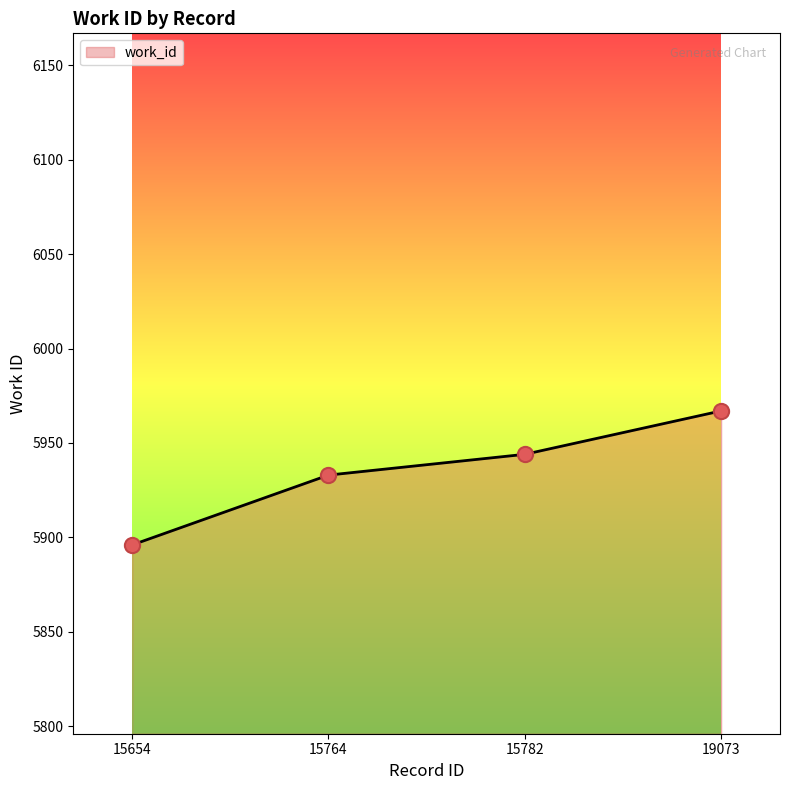

Which has a higher value, 15654 or 15782?

15782